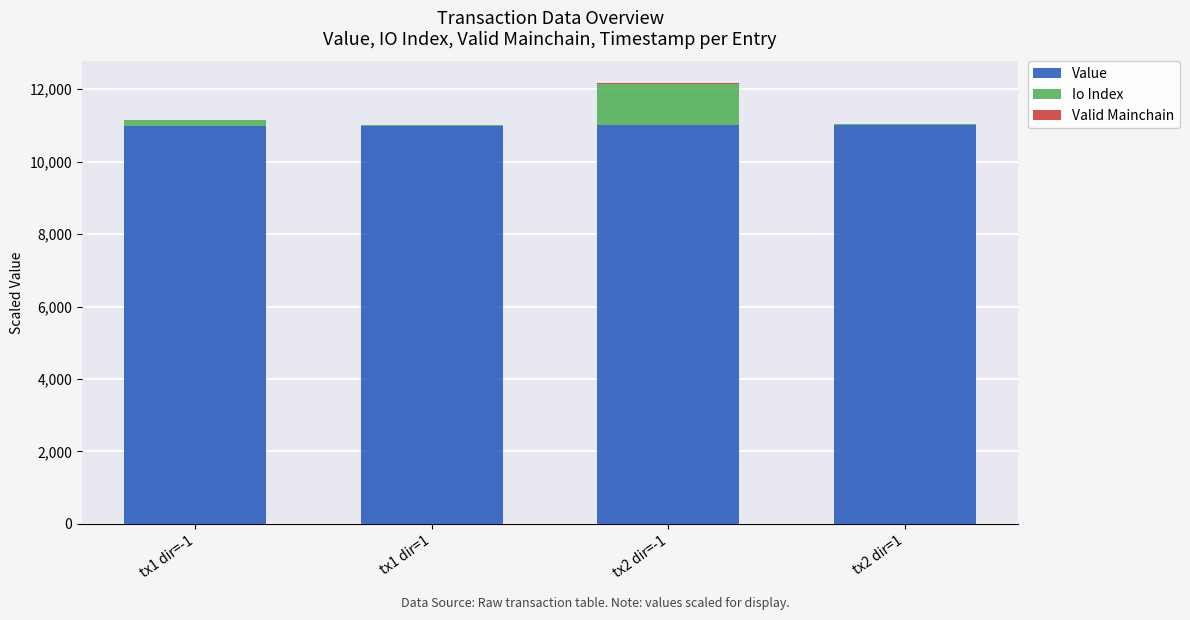

At which category is the sum across all series the highest?

tx2 dir=-1